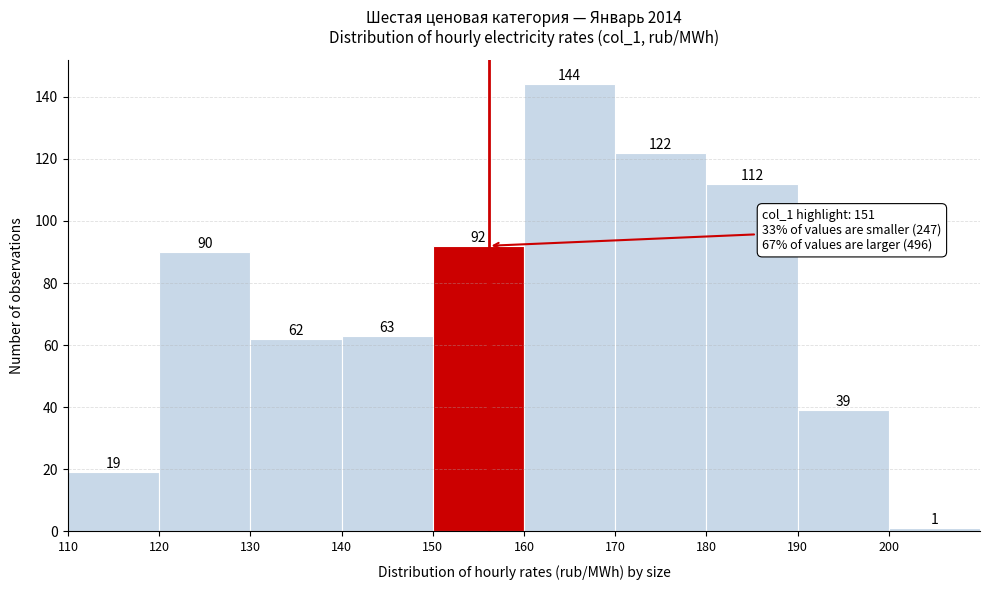

Reading left to right, transcribe this chart: for each bar, give the range it covers on the x-axis and its height.

110 to 120: 19
120 to 130: 90
130 to 140: 62
140 to 150: 63
150 to 160: 92
160 to 170: 144
170 to 180: 122
180 to 190: 112
190 to 200: 39
200 to 210: 1